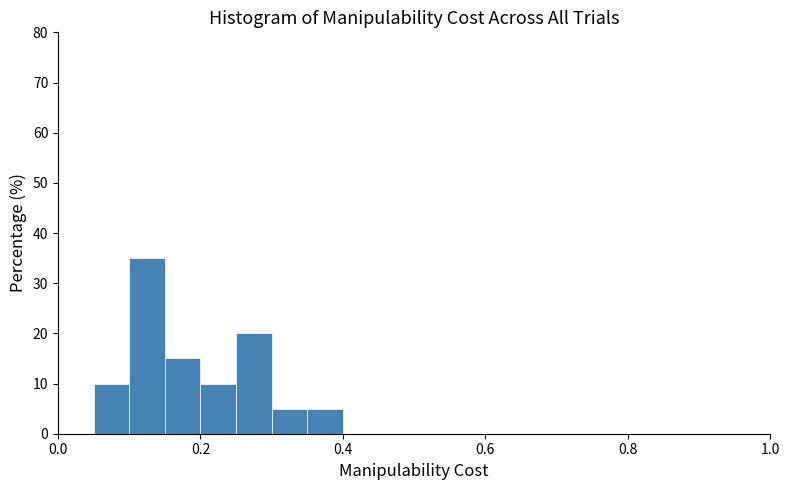

Around what value on the x-axis is the tallest bar? Give the approximate position of its centre, as read against the axis.

0.12